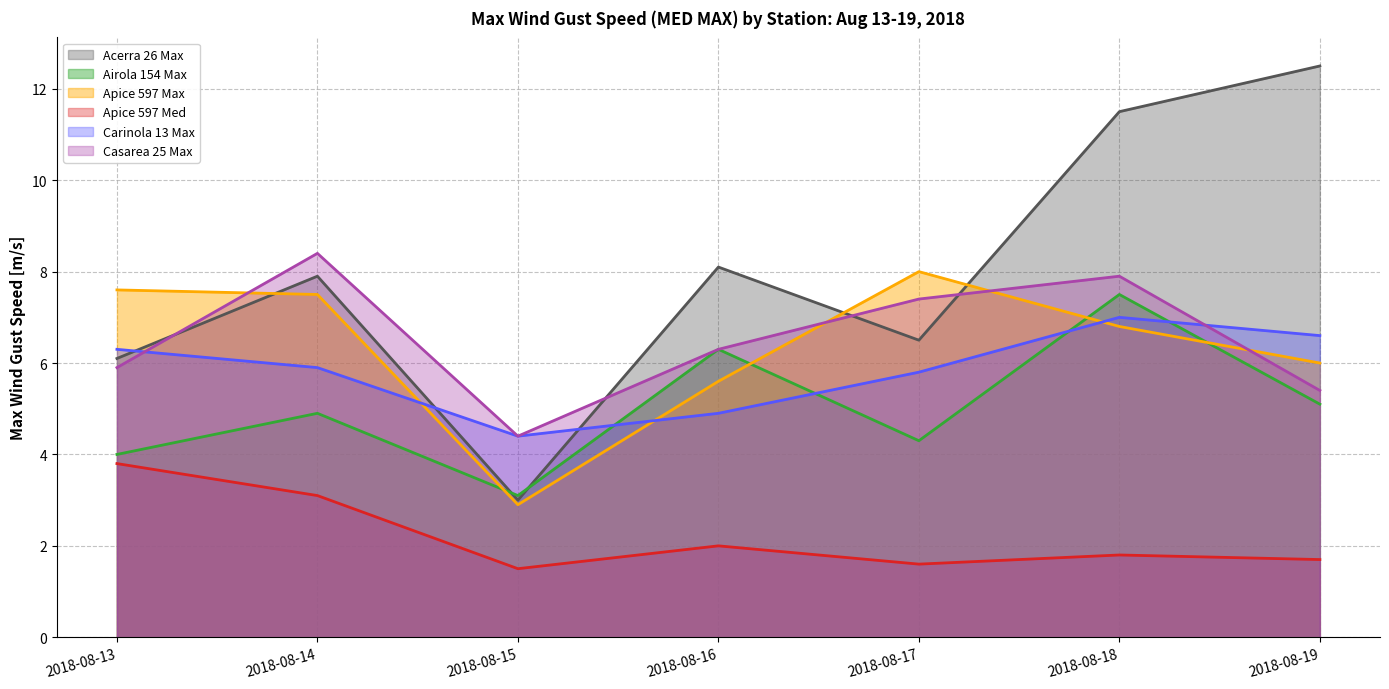

In Acerra 26 Max, how many points are lower than both neighbors (excluding endpoints)?

2